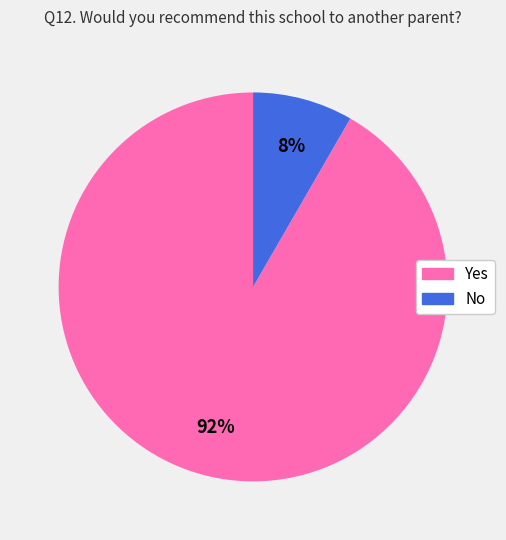

Does No account for over 50% of the chart?

No